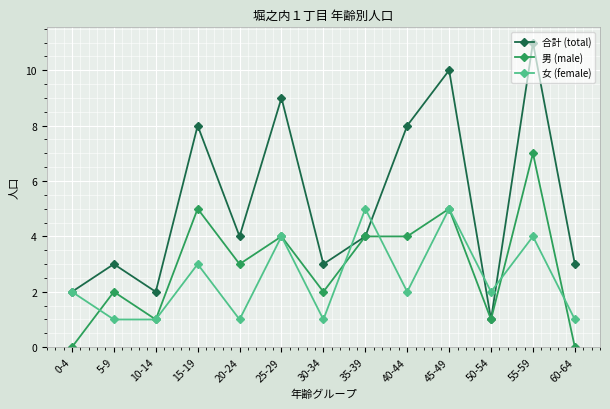

Which series has the largest total across all categories?

合計 (total)